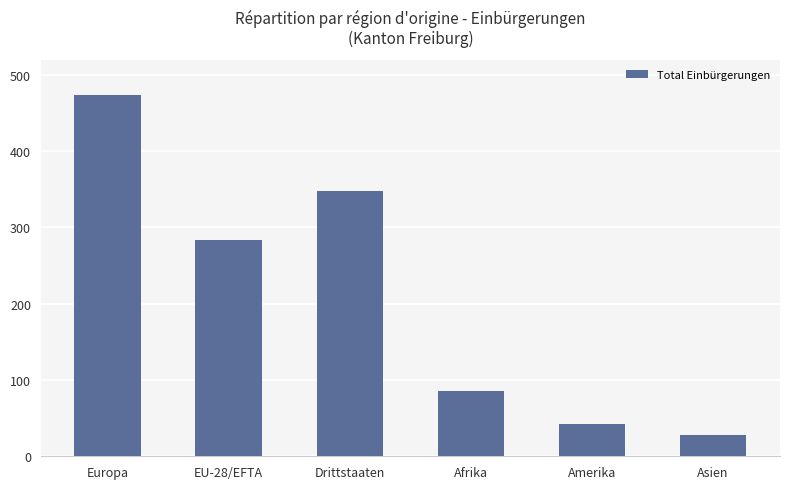

The value at EU-28/EFTA is 283. True or false?

True